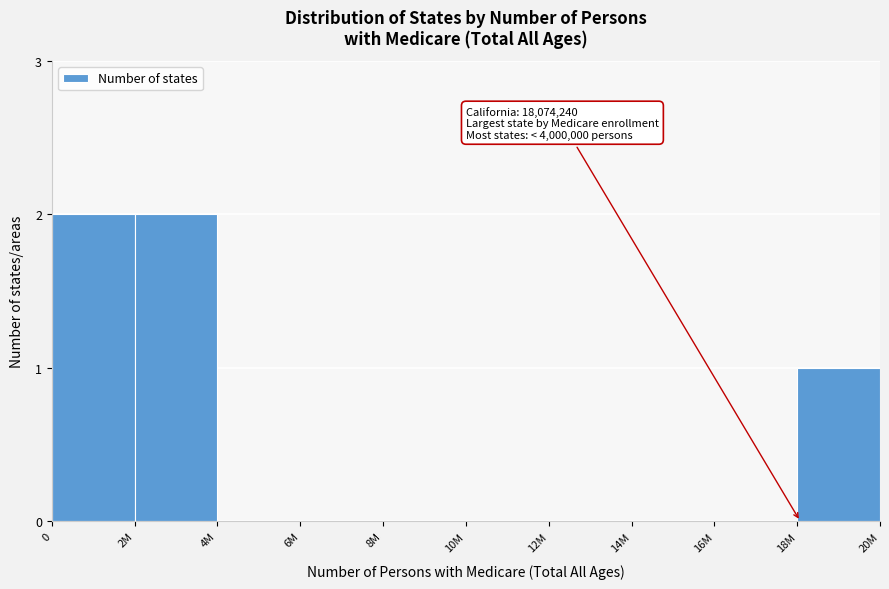

Reading left to right, list all the values displayed in this chart.

0=2	2M=2	4M=0	6M=0	8M=0	10M=0	12M=0	14M=0	16M=0	18M=1